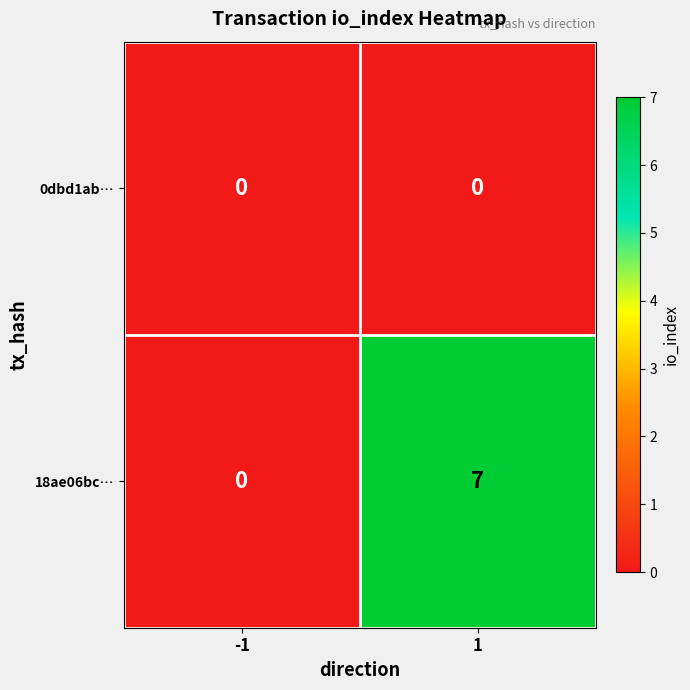

At which category does the chart reach its peak across all series?

1